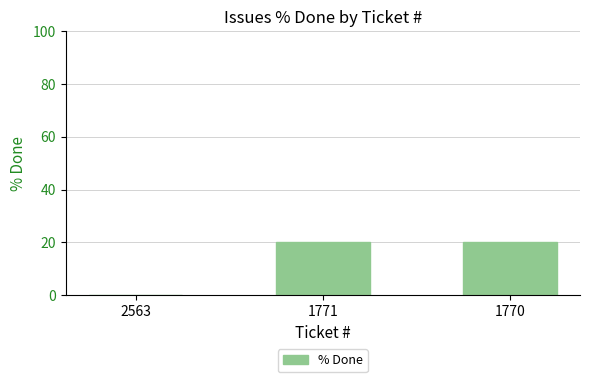

Is it true that the value at 1771 is 8?

False